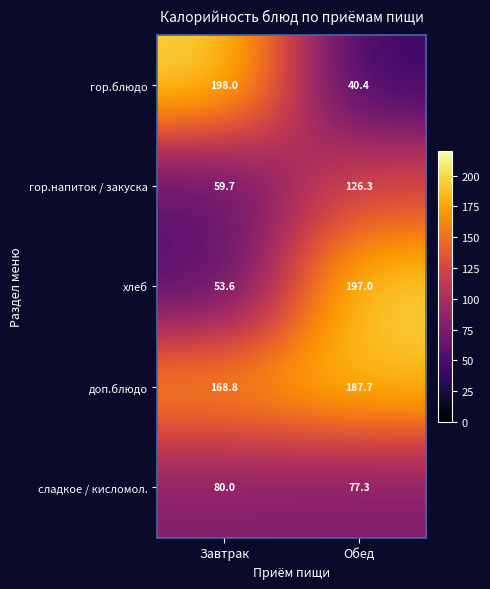

True or false: хлеб has a value of 53.6 at Завтрак.

True